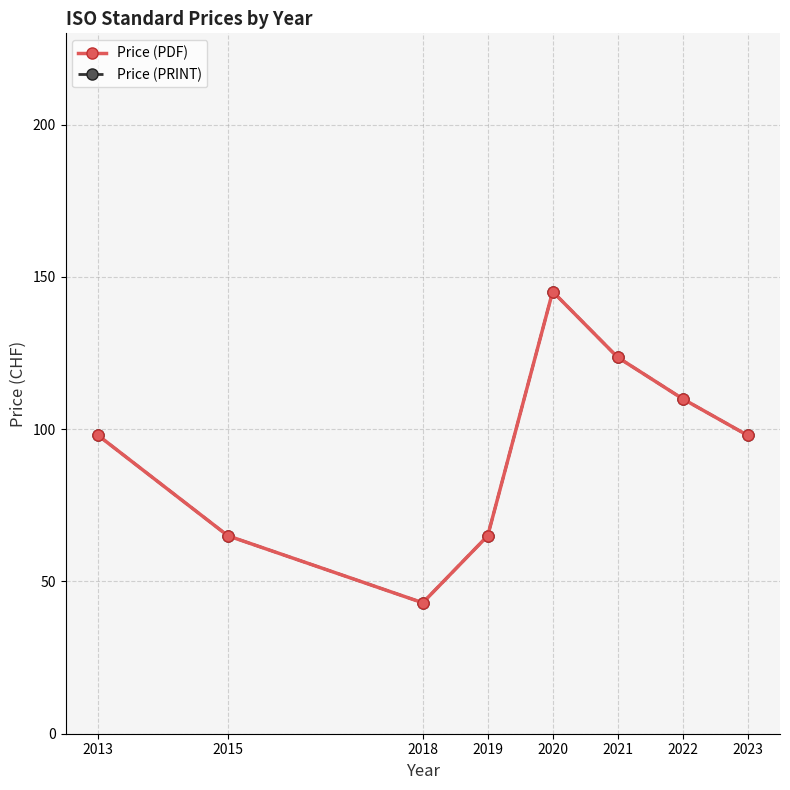

Rank the series at 2020 from highest to lowest value.

Price (PDF), Price (PRINT)